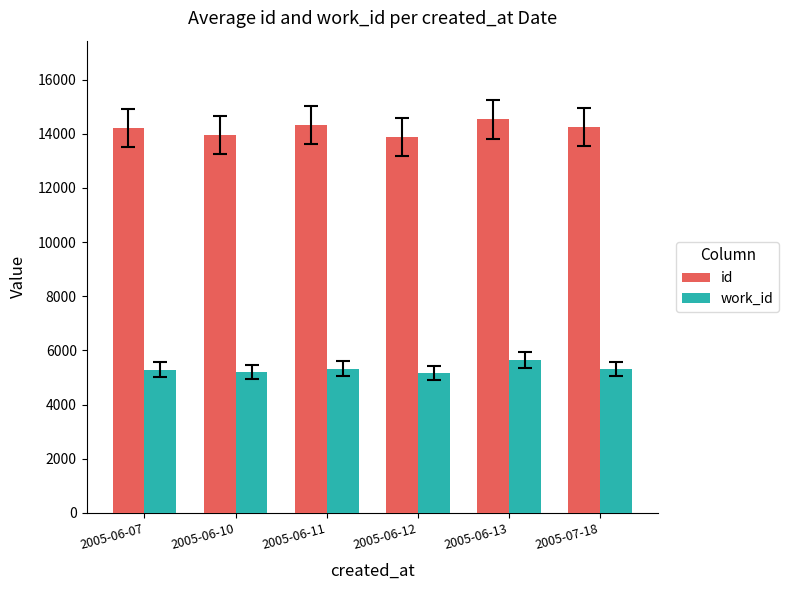

At 2005-07-18, list the series in order from smallest to largest.

work_id, id